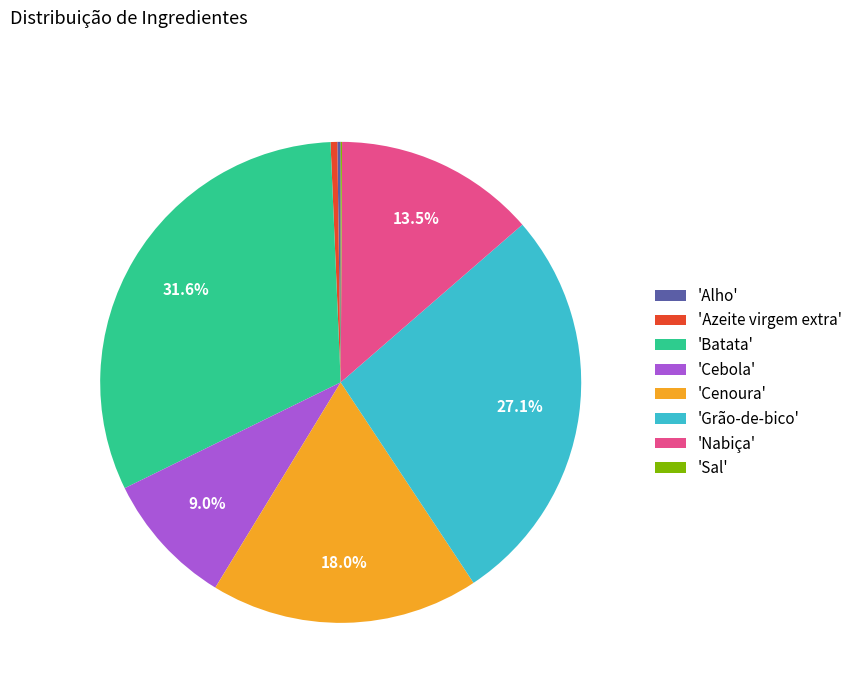

Which slice is the largest?

'Batata'